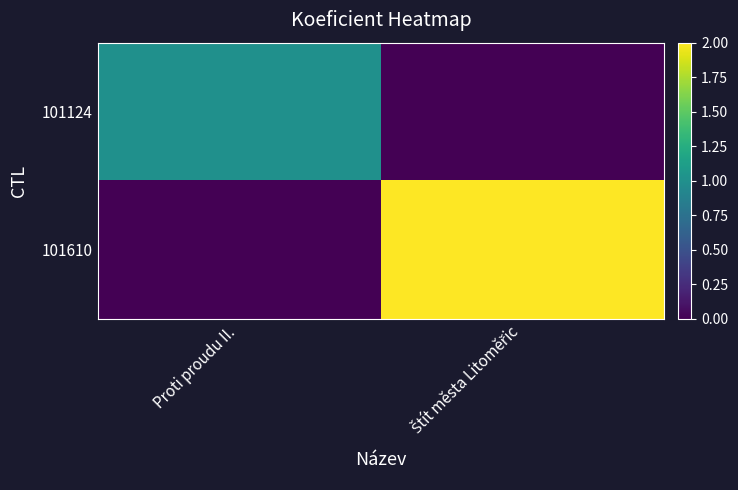

Rank the series by their maximum value, from lowest to highest.

101124, 101610